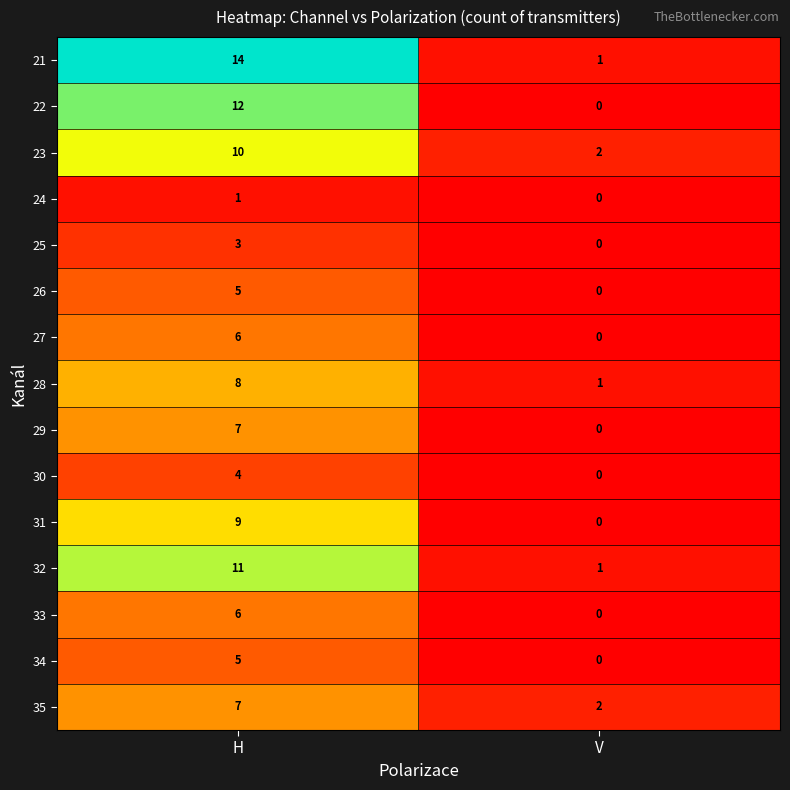

At how many categories does at least one series exceed 13?

1